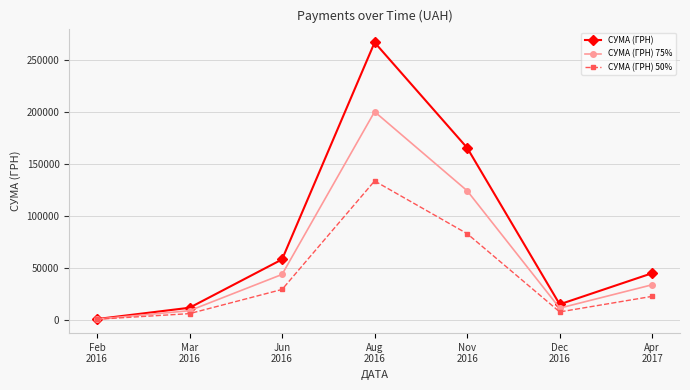

Which series has the largest range (max minus min)?

СУМА (ГРН)